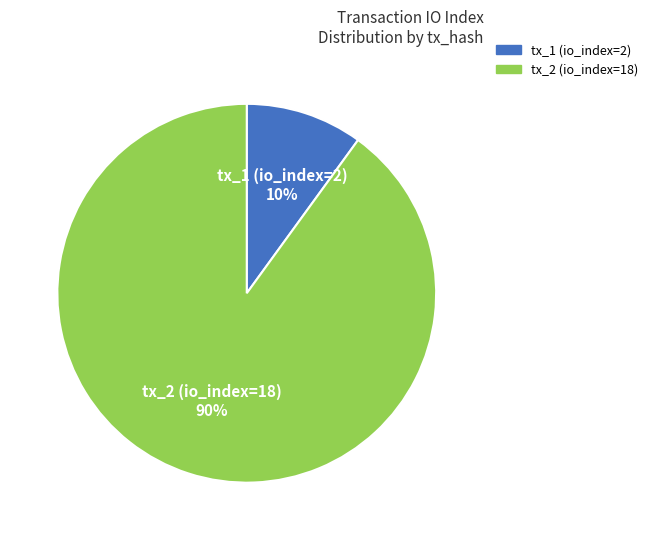

What percentage is the tx_2 (io_index=18) slice, to the nearest percent?

90%